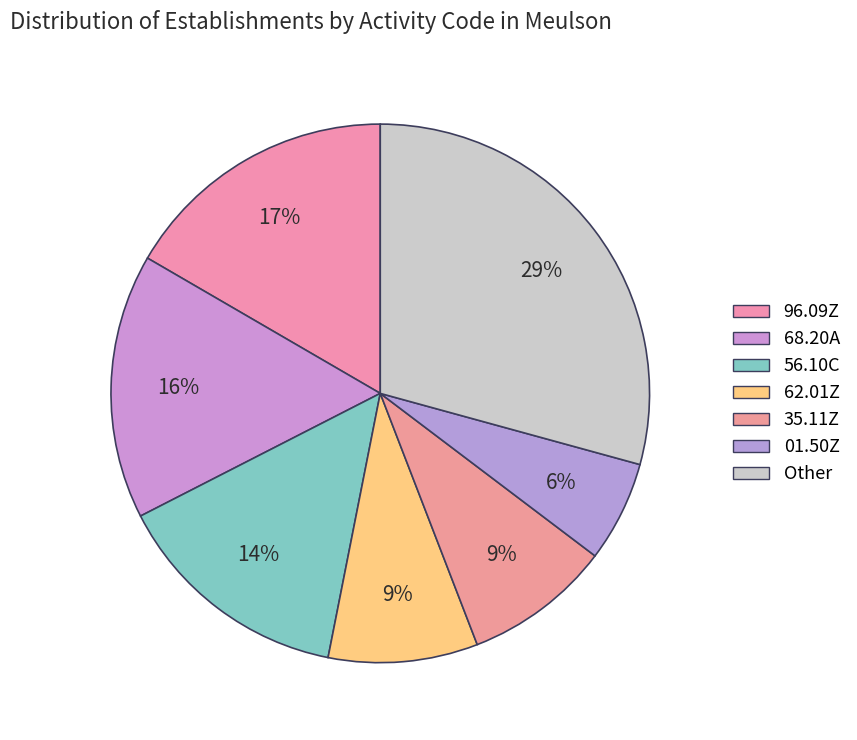

How many segments does this pie chart have?

7